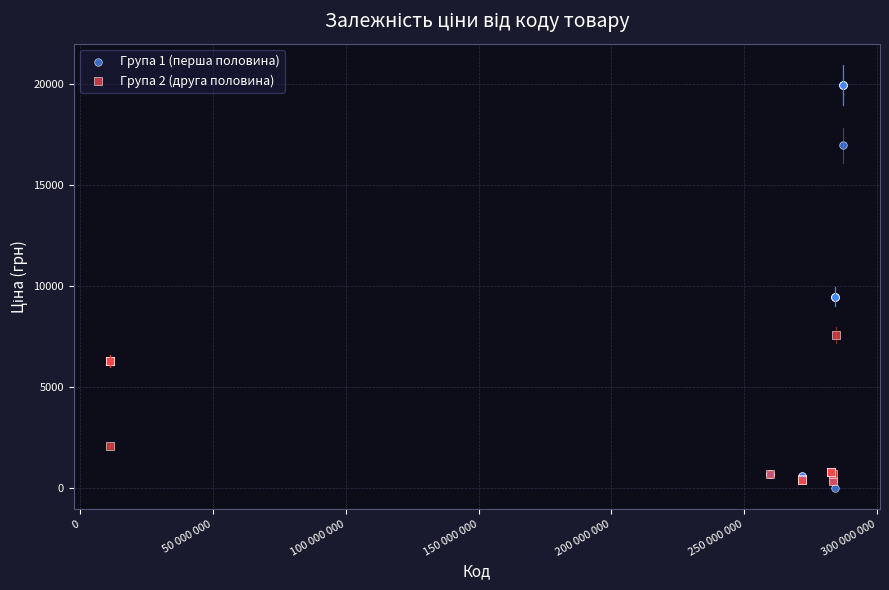

Which series reaches the maximum Y coordinate?

Група 1 (перша половина)